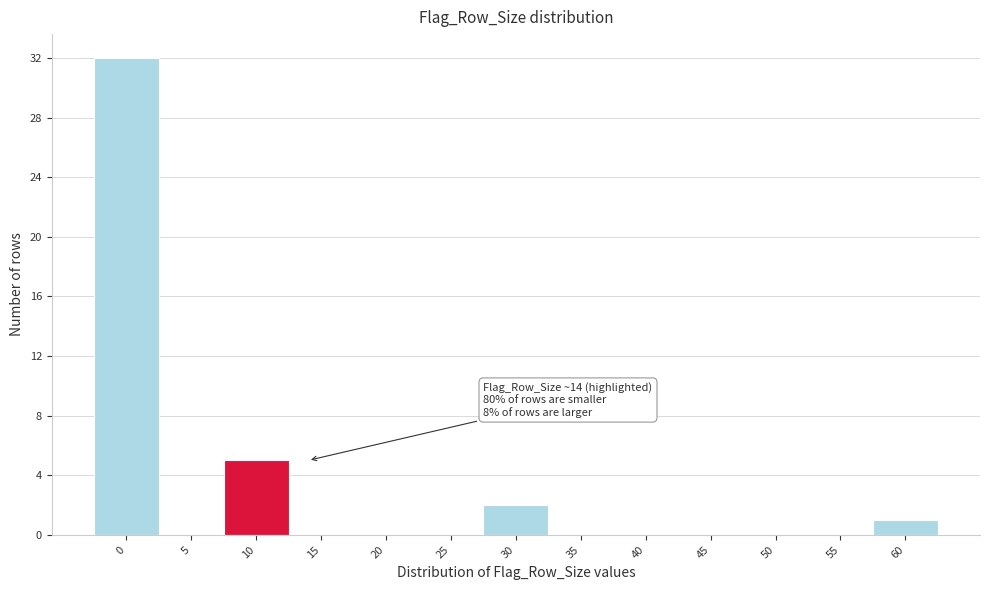

Reading left to right, what are all the values shown in this chart?

0=32	5=0	10=5	15=0	20=0	25=0	30=2	35=0	40=0	45=0	50=0	55=0	60=1